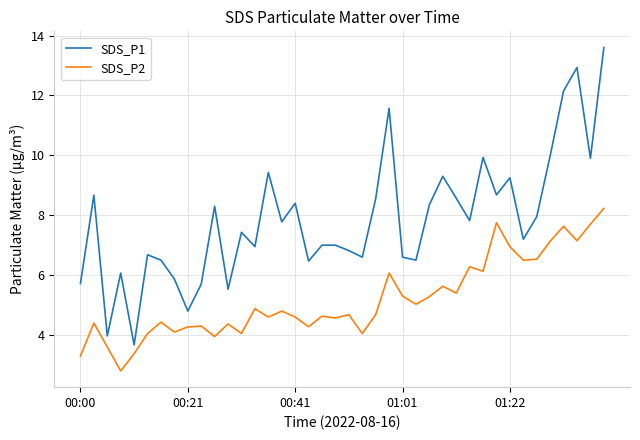

What is the average value of the SDS_P2 series?

5.2